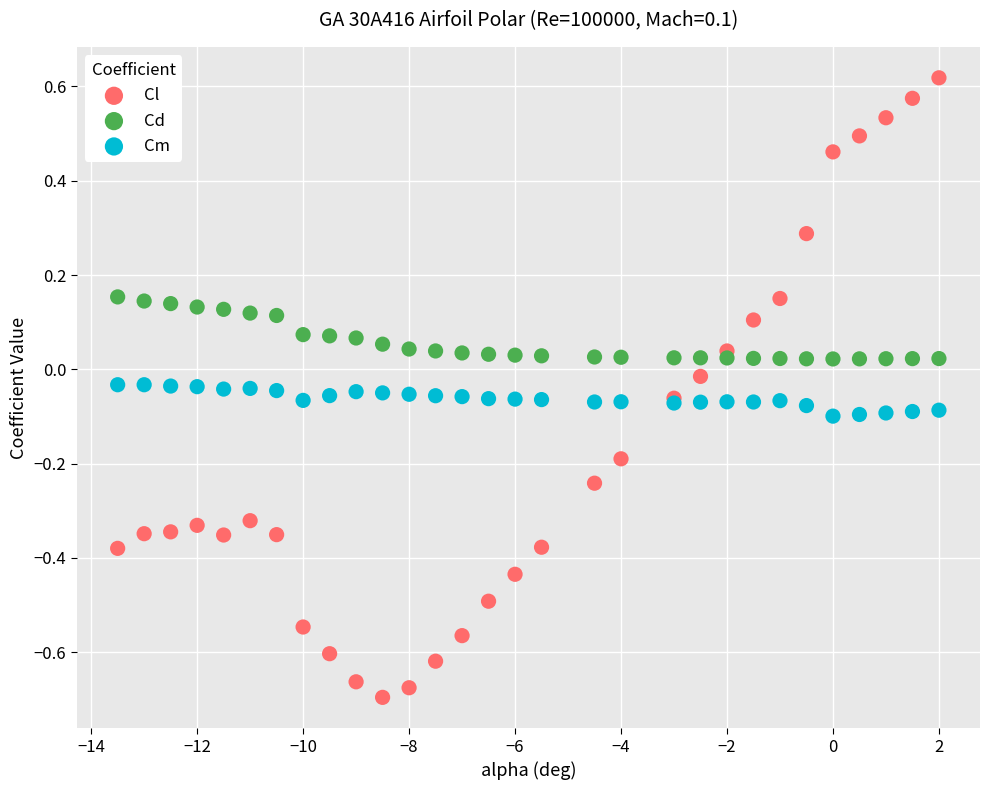

Which series contains the lowest Y value?

Cl